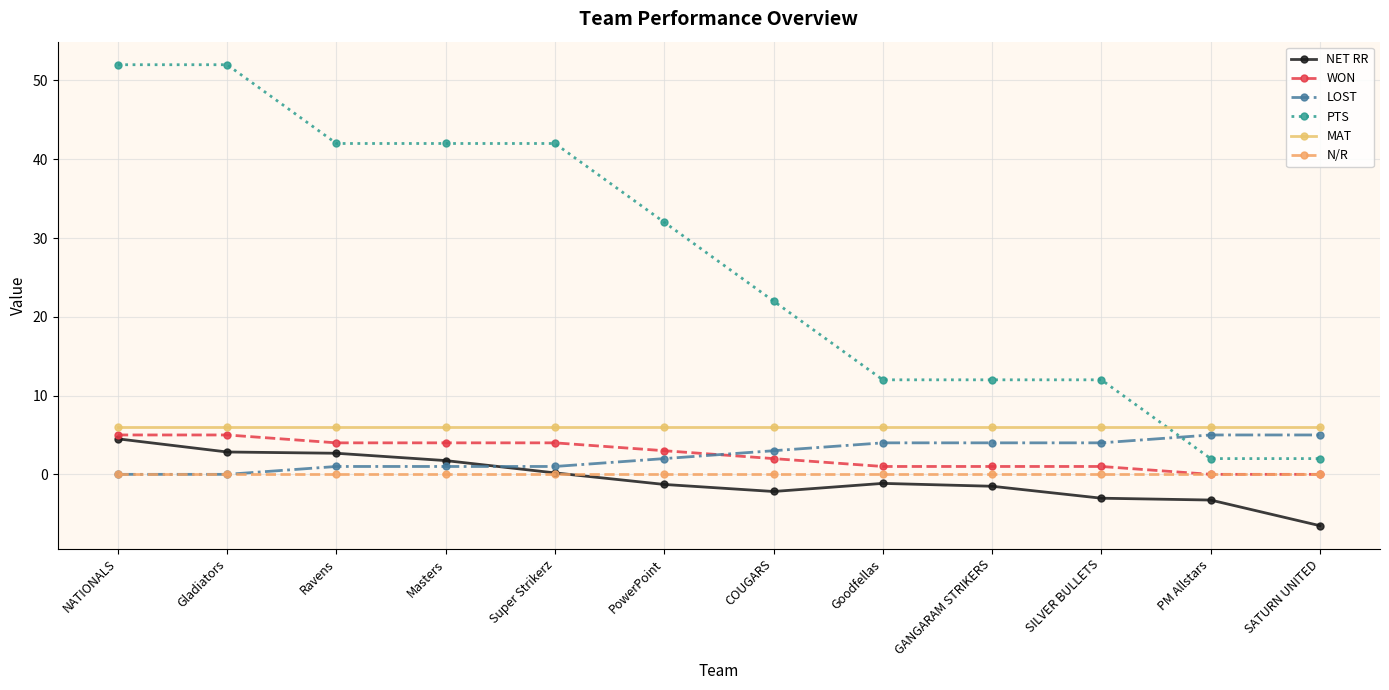

How many distinct data groups are displayed?

6